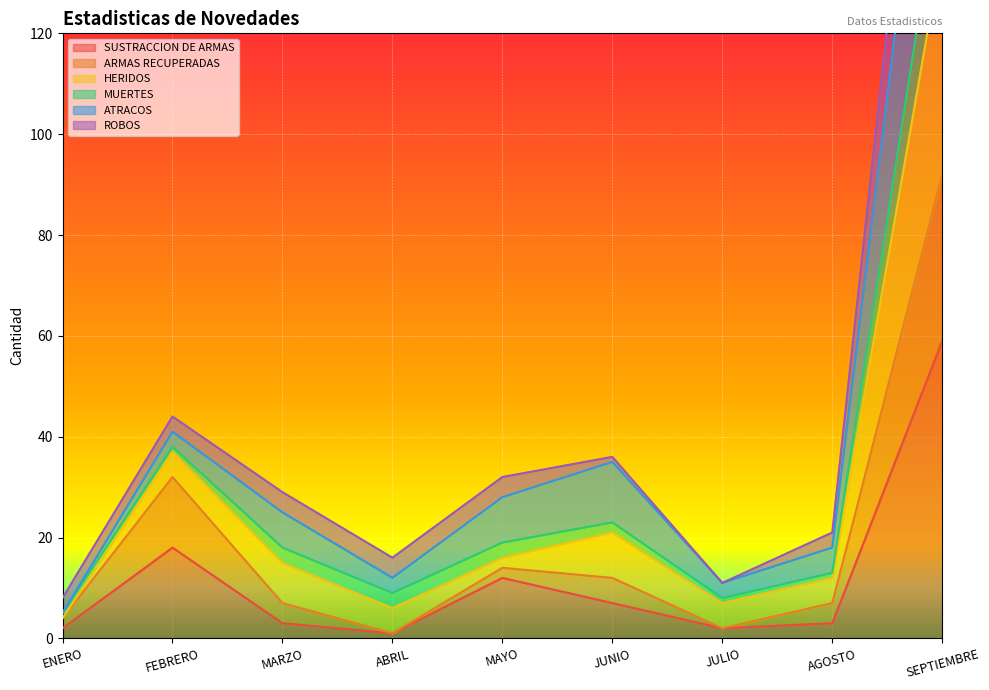

The SUSTRACCION DE ARMAS series shows 3 at MARZO. True or false?

True